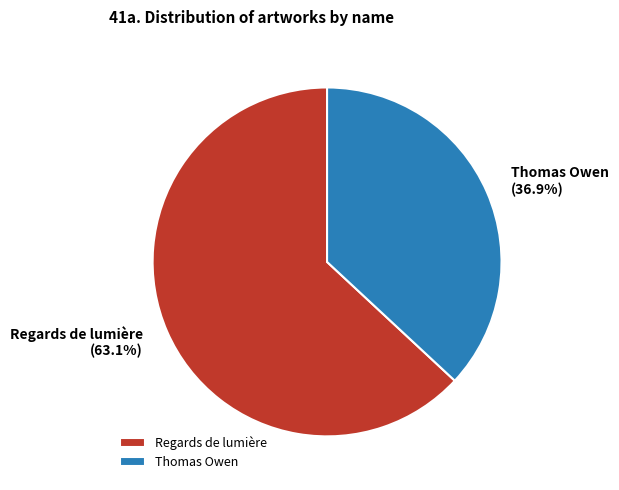

To the nearest percent, what is the difference between the Thomas Owen and Regards de lumière slice percentages?

26%